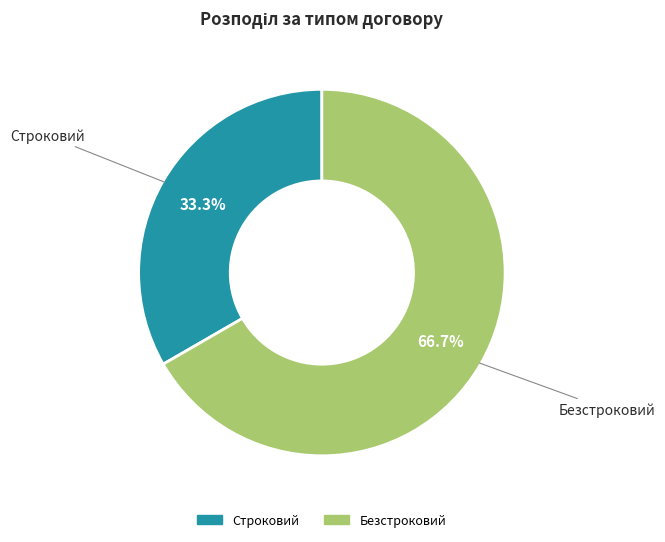

Do Строковий and Безстроковий together represent more than half of the pie?

Yes